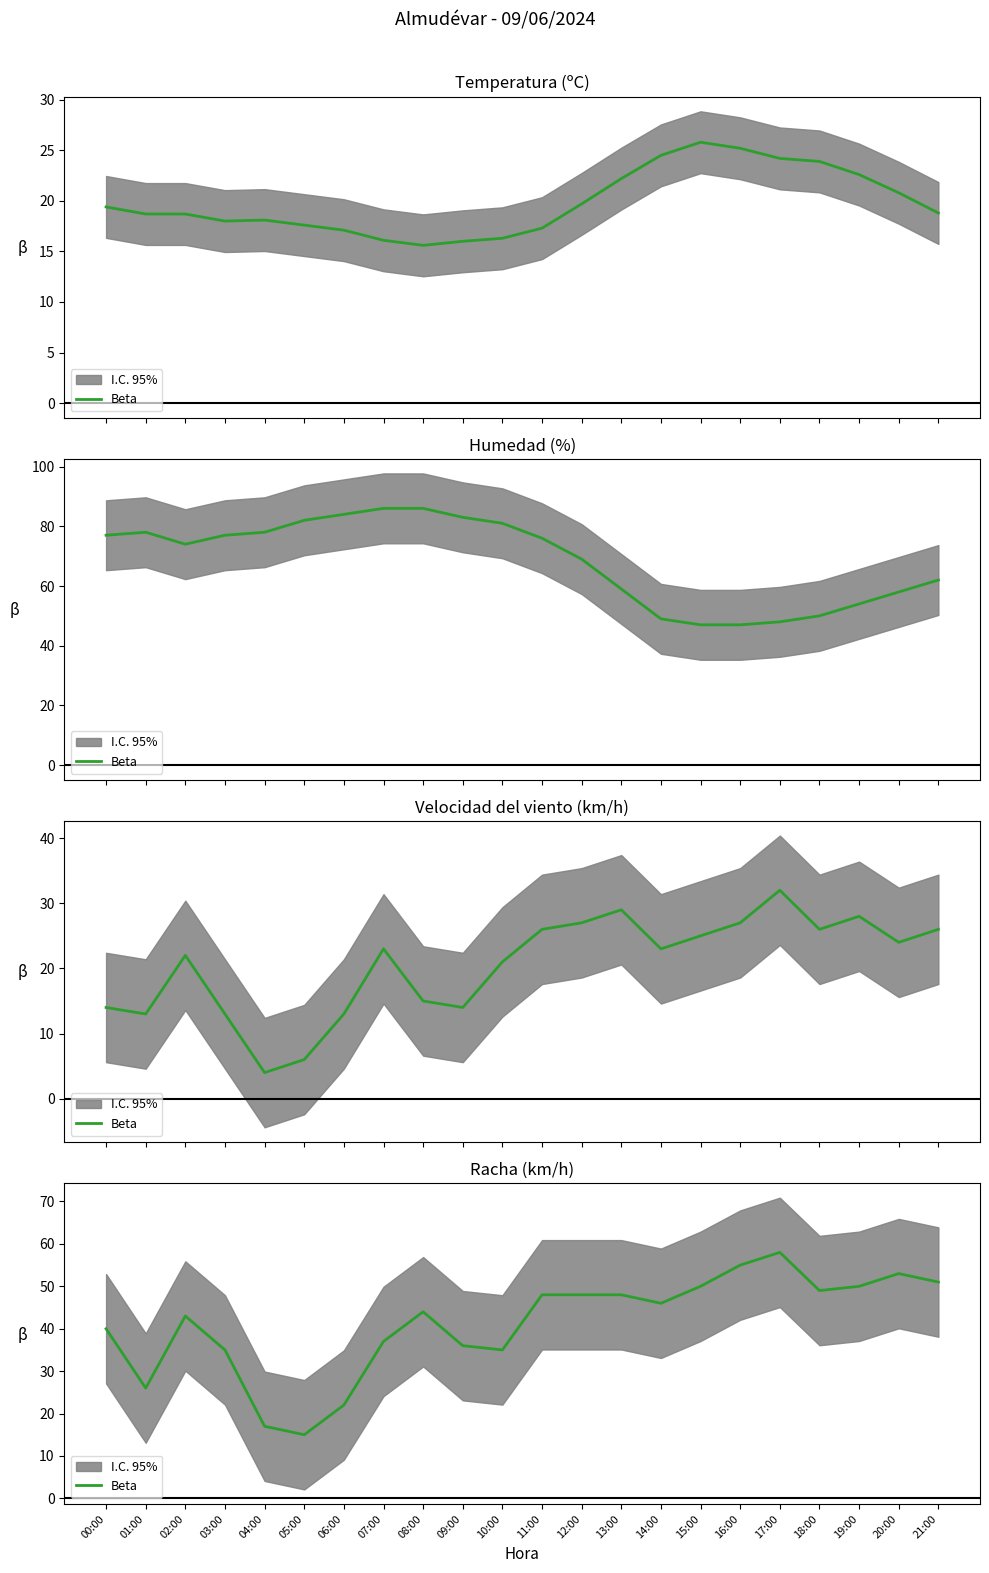

Is it true that the value at 07:00 is 56?

False